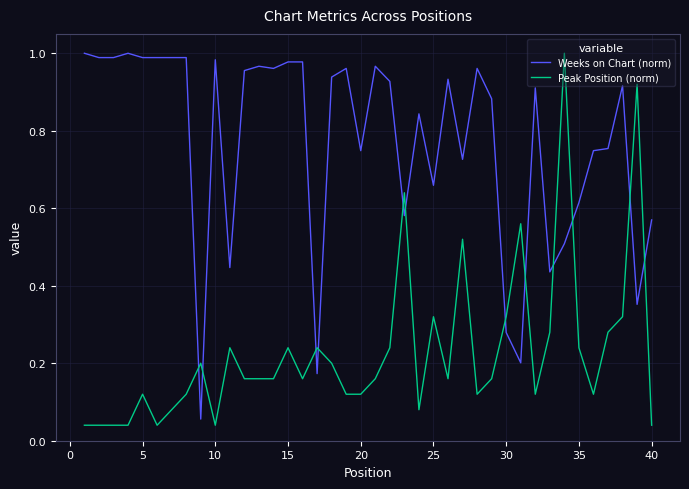

True or false: Weeks on Chart (norm) and Peak Position (norm) cross at least once.

True